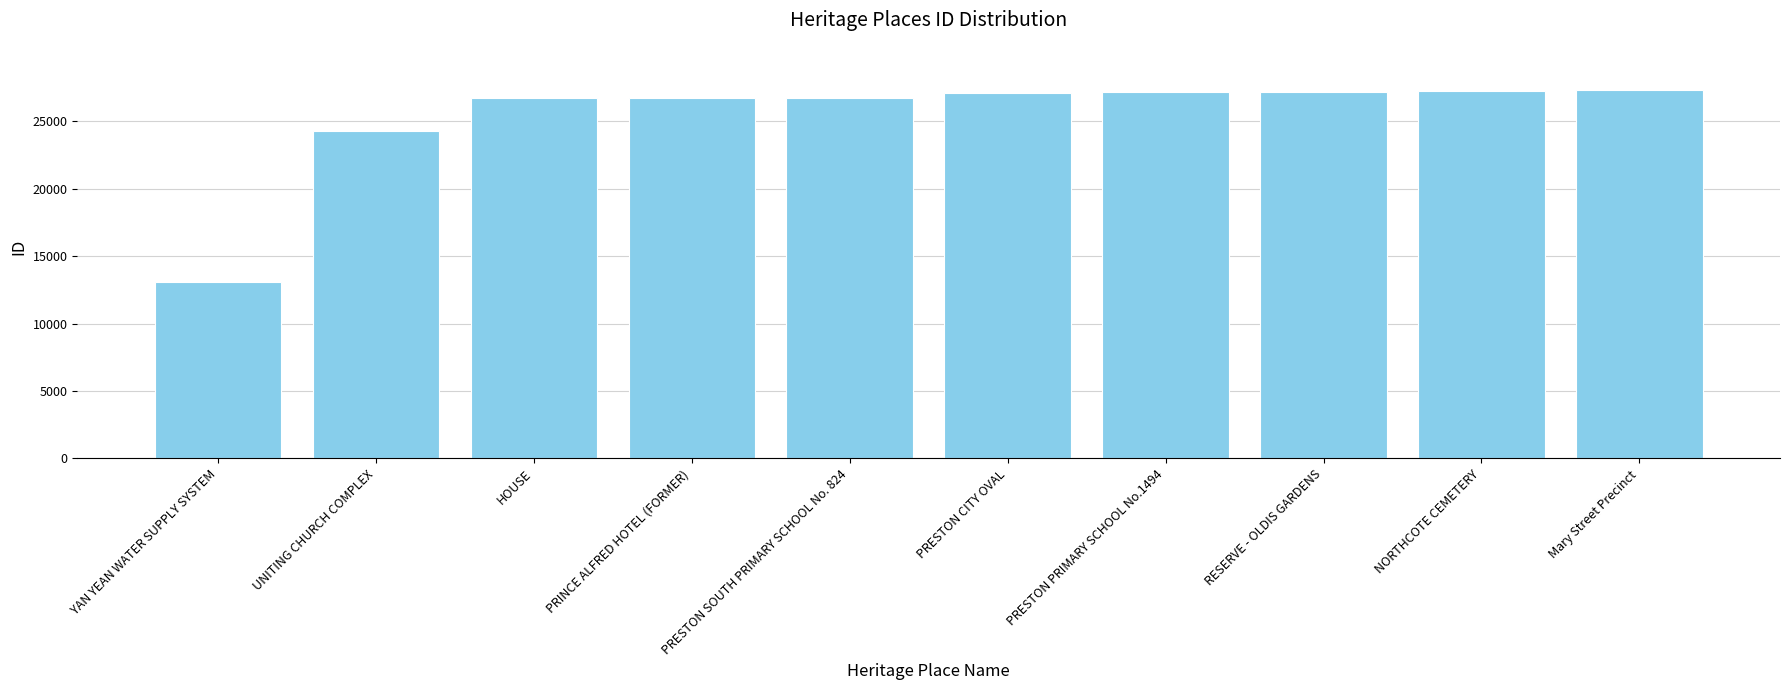

Which label corresponds to the smallest value in the chart?

YAN YEAN WATER SUPPLY SYSTEM